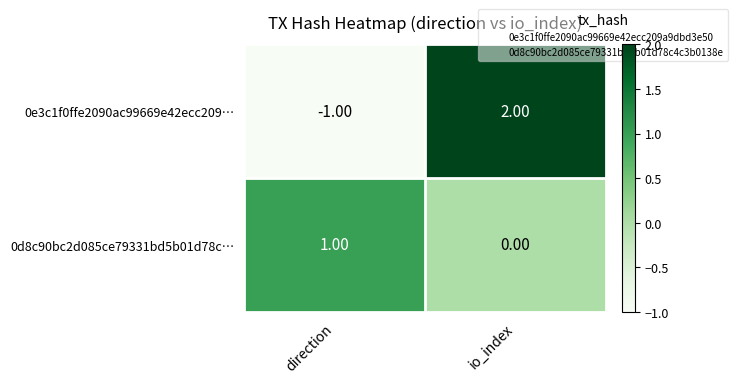

At which label is 0e3c1f0ffe2090ac99669e42ecc209… closest to 0?

direction